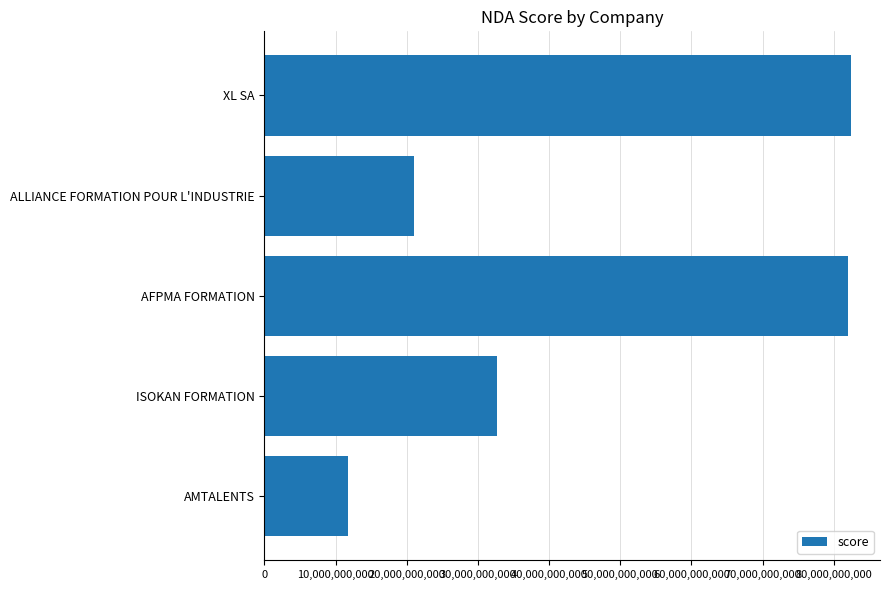

Is it true that the value at AFPMA FORMATION is 82010121101?

True